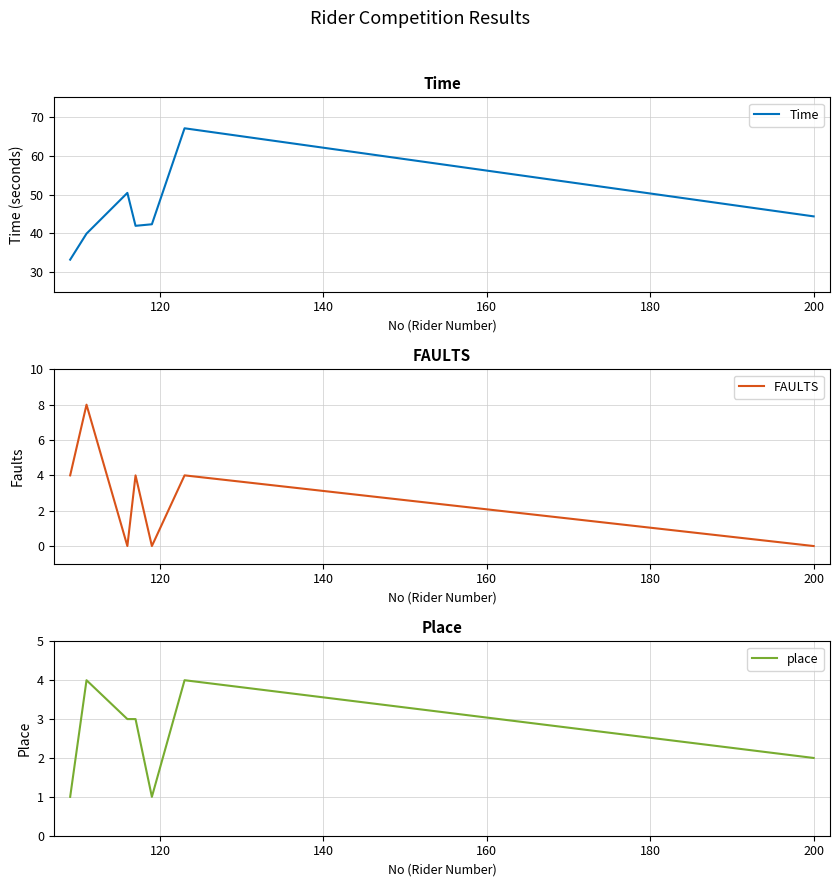

Which series ends up on top after the final intersection of place and FAULTS?

place